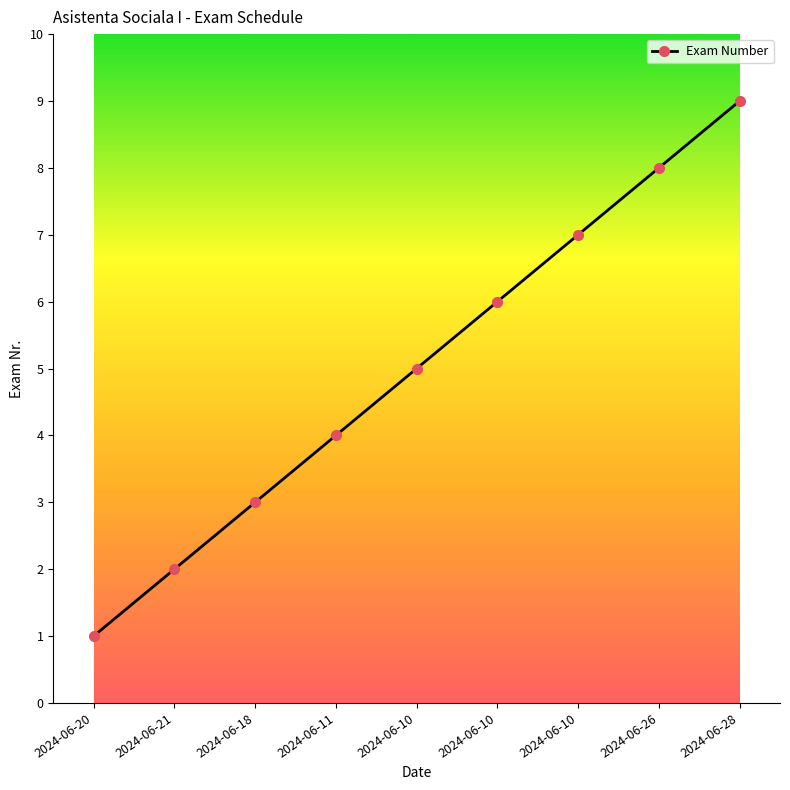

How many distinct data groups are displayed?

1